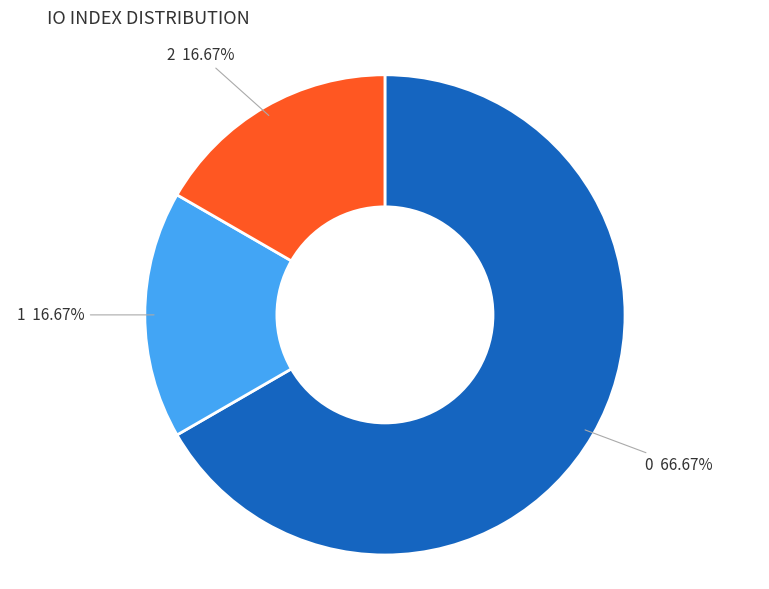

Approximately how many times larger is the value at 1 compared to 0?

0.3